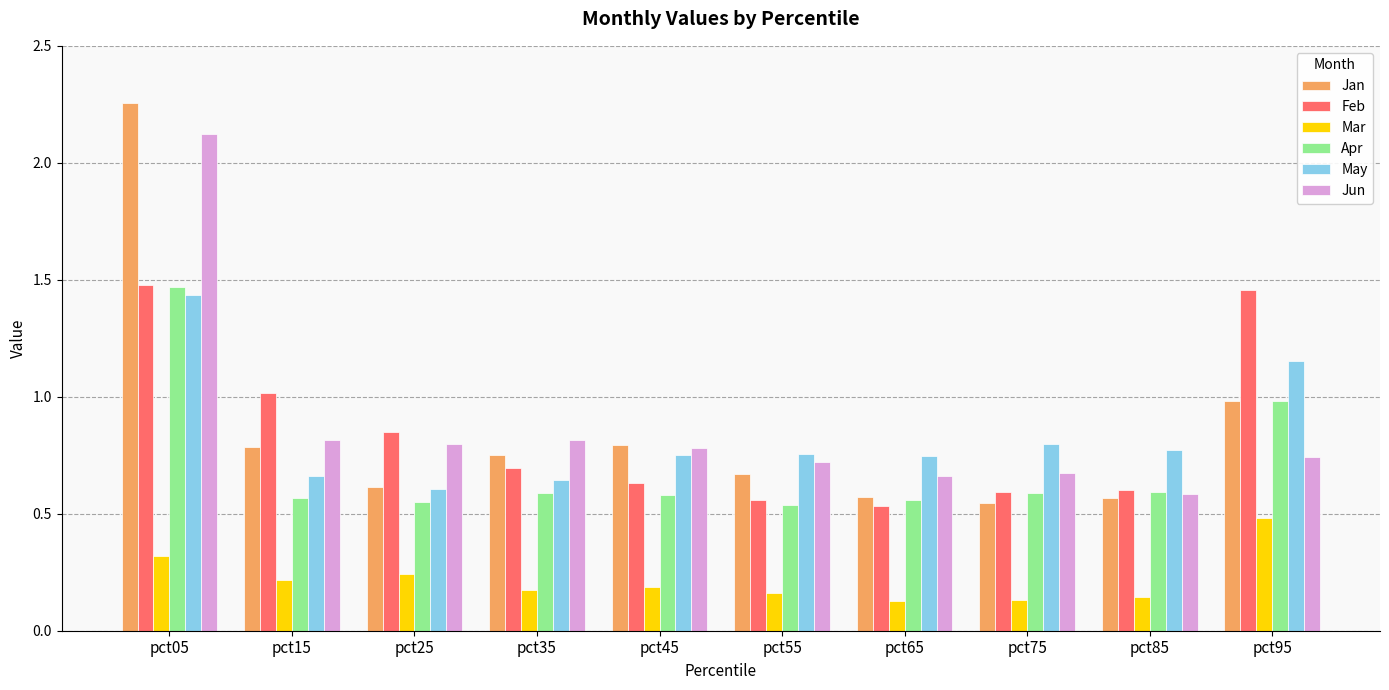

Which label corresponds to the largest value in the chart?

pct05